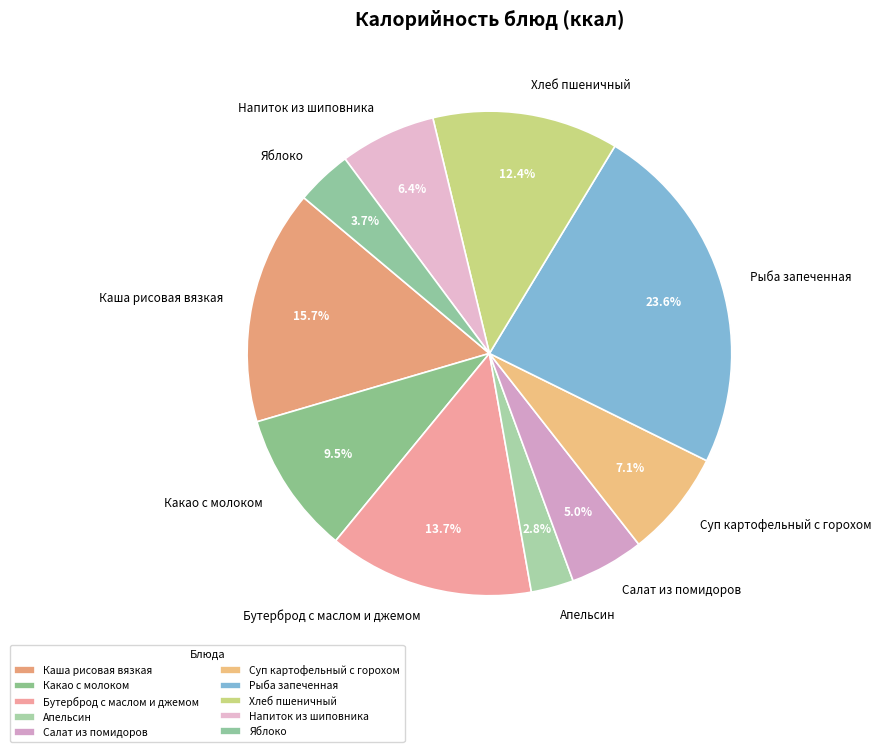

What percentage is the Каша рисовая вязкая slice, to the nearest percent?

16%